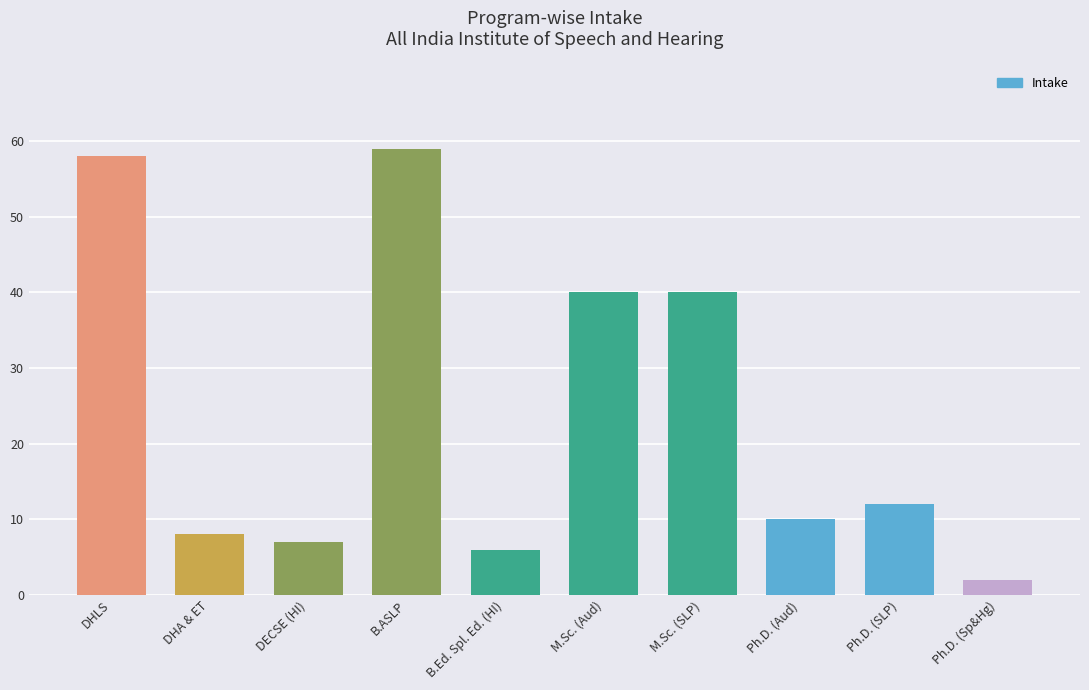

Does the chart contain stacked bars?

No